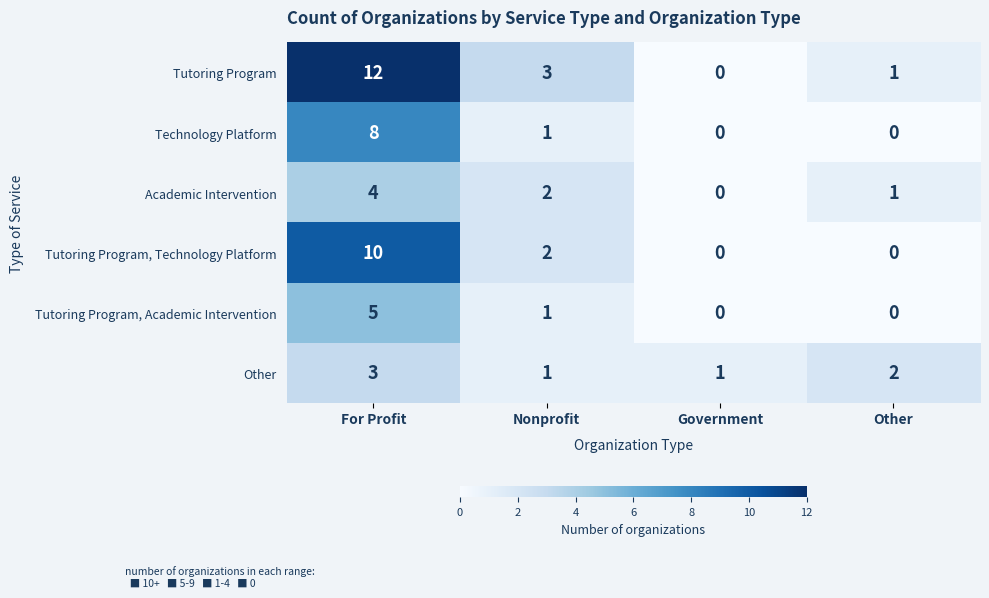

The Tutoring Program, Academic Intervention series shows 2 at Nonprofit. True or false?

False